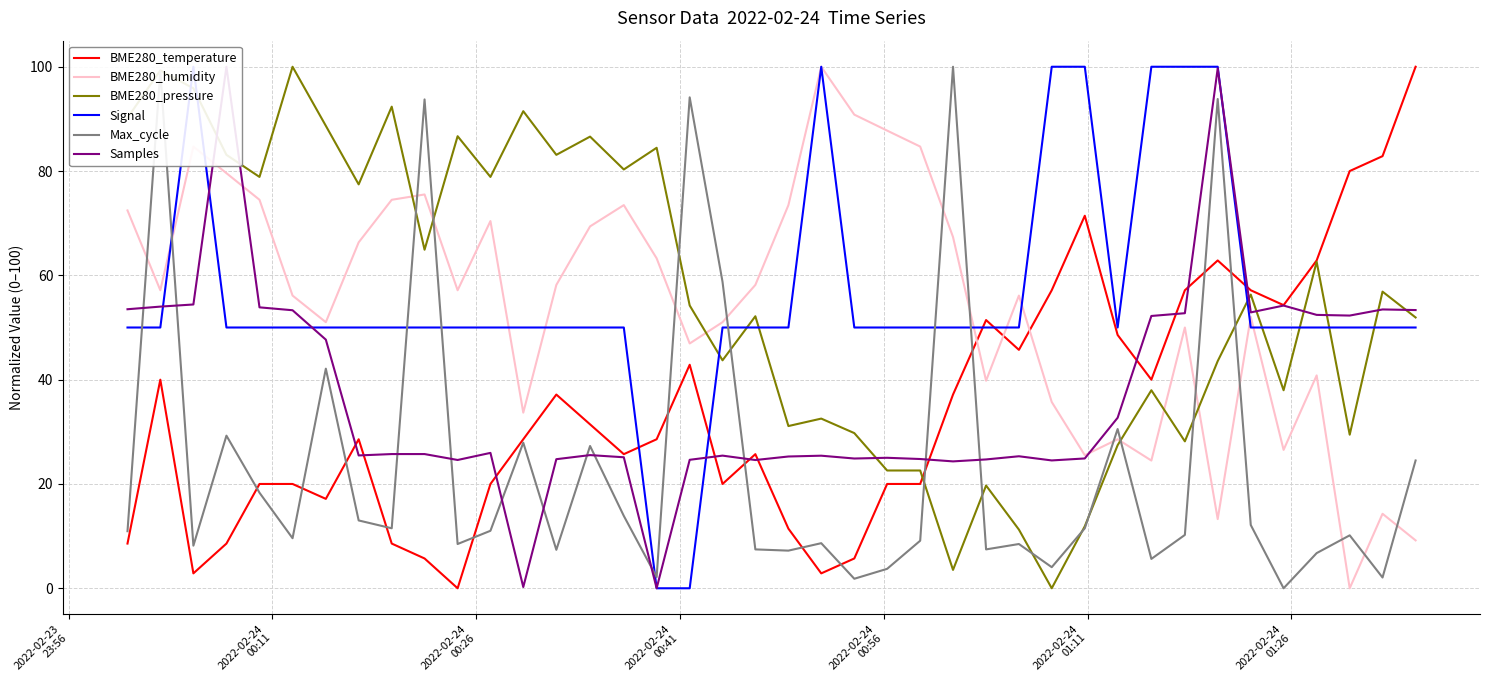

How many times do BME280_pressure and BME280_humidity cross each other?

6